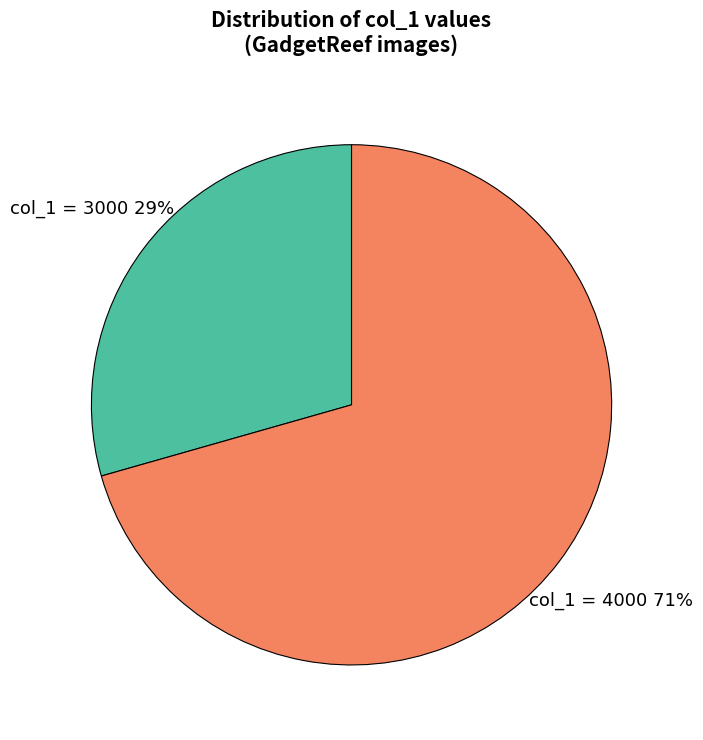

Count the number of slices in the pie.

2